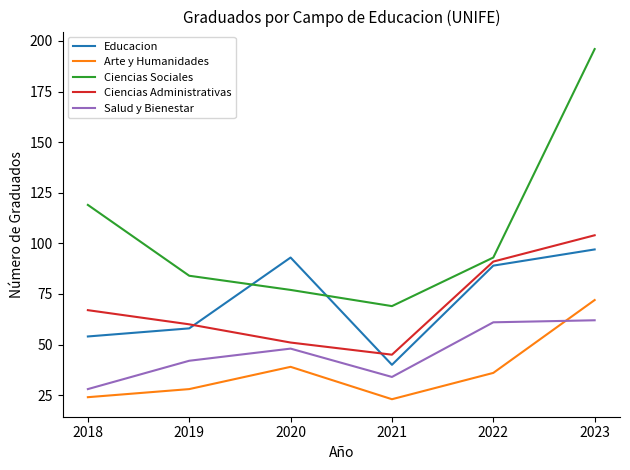

What are all the series names shown in the legend?

Educacion, Arte y Humanidades, Ciencias Sociales, Ciencias Administrativas, Salud y Bienestar